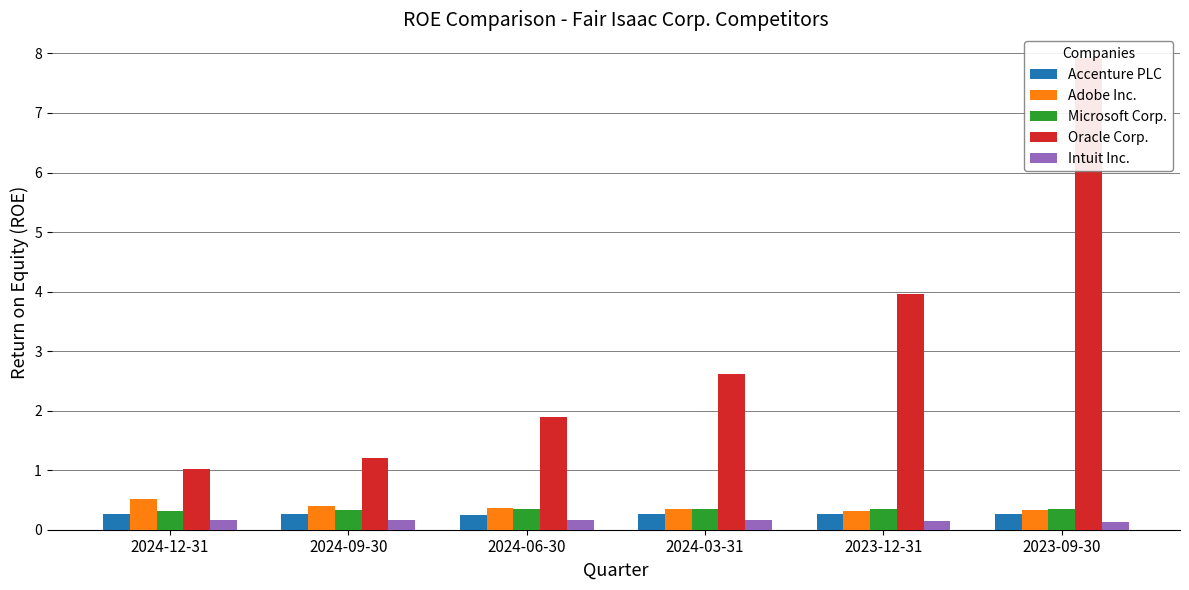

Reading right to left, extract all data points from this chart.

Accenture PLC: 0.3	0.3	0.3	0.3	0.3	0.3
Adobe Inc.: 0.3	0.3	0.3	0.4	0.4	0.5
Microsoft Corp.: 0.4	0.3	0.3	0.3	0.3	0.3
Oracle Corp.: 7.9	4.0	2.6	1.9	1.2	1.0
Intuit Inc.: 0.1	0.2	0.2	0.2	0.2	0.2